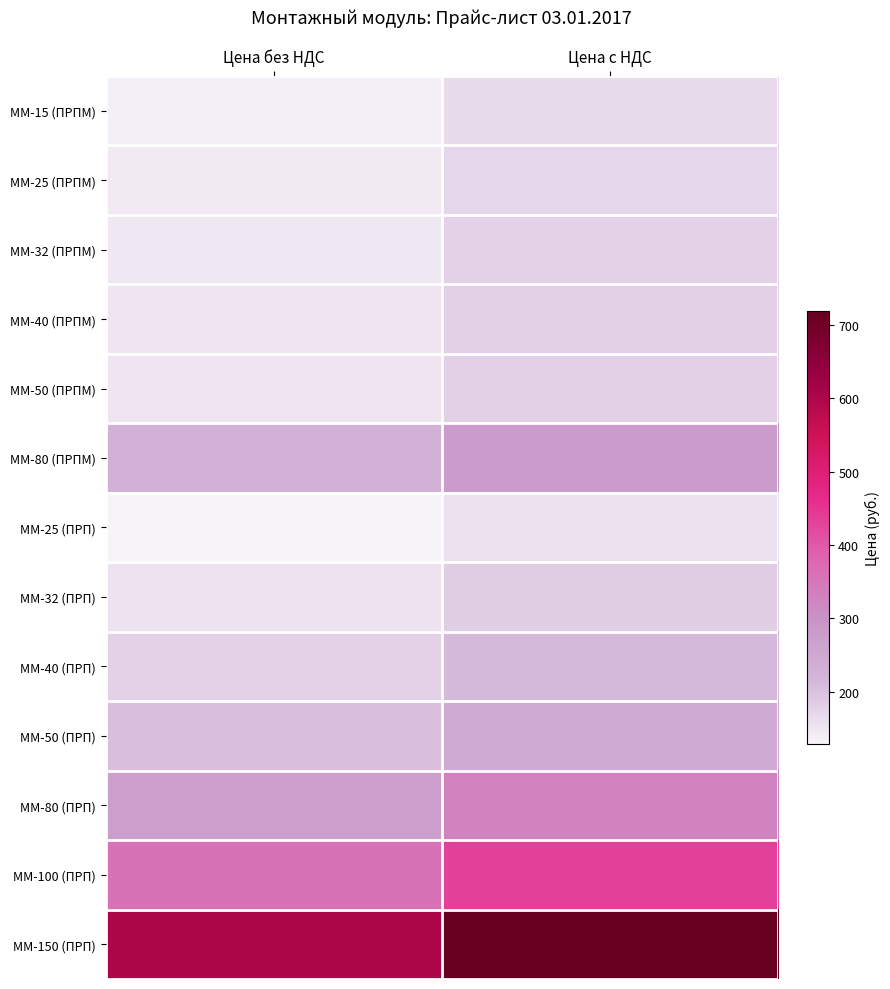

Which label corresponds to the largest value in the chart?

Цена с НДС